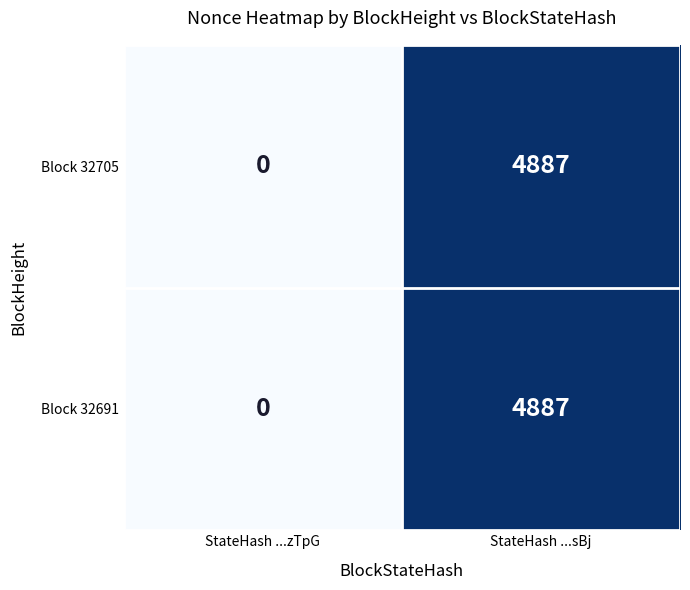

The Block 32691 series shows 4887 at StateHash ...sBj. True or false?

True